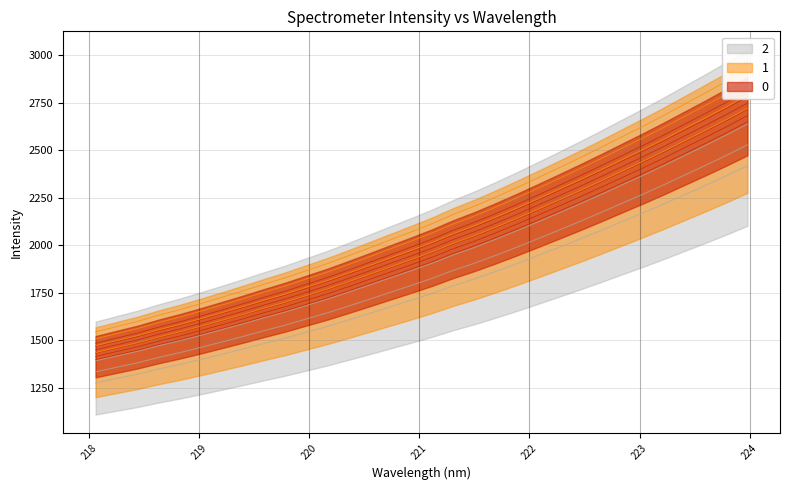

At which label does the data first exceed 1961?

221.1174